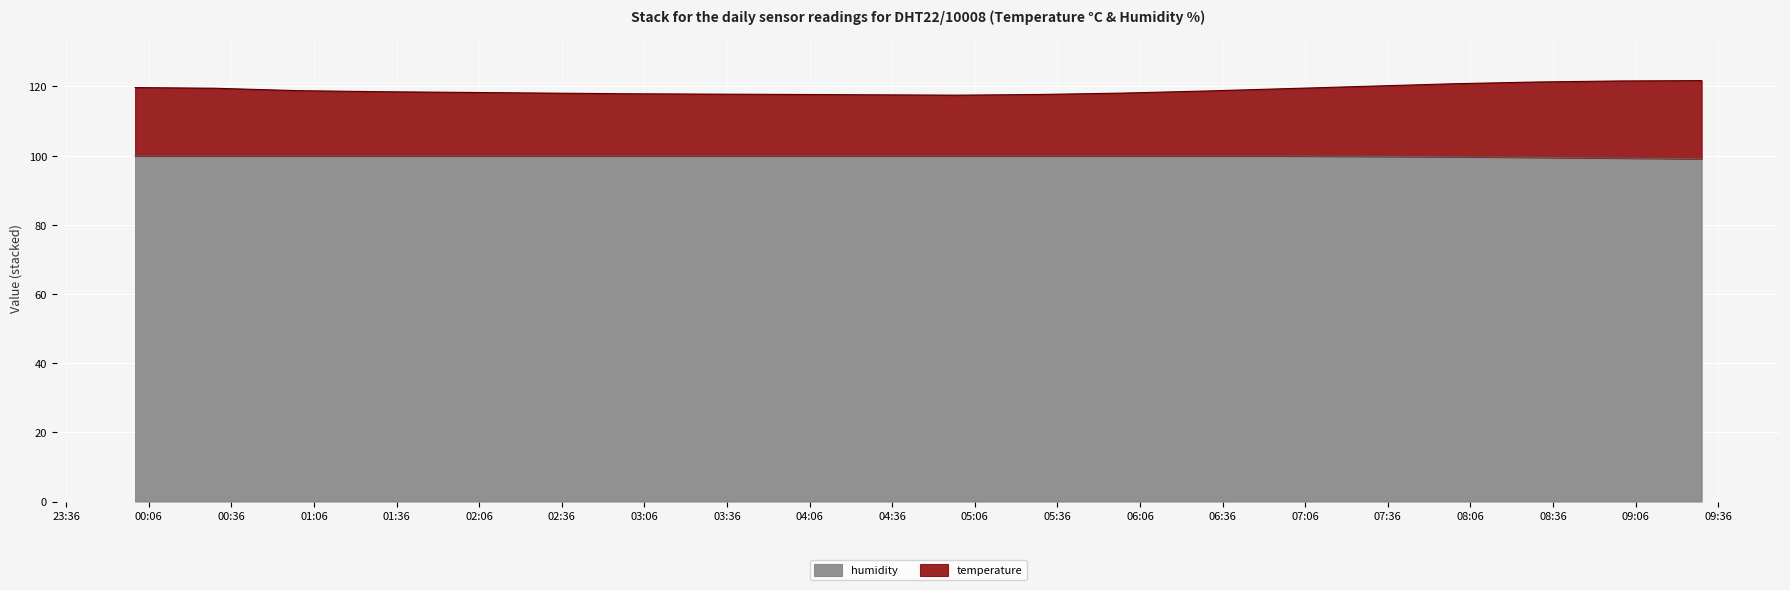

At which category does the chart reach its peak across all series?

09:31